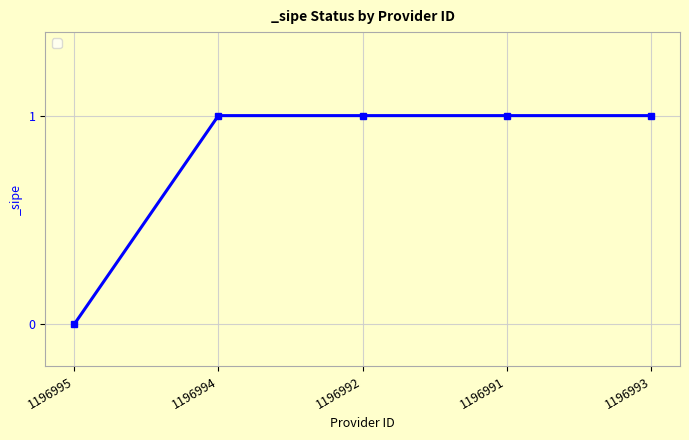

The value at 1196992 is 1. True or false?

True